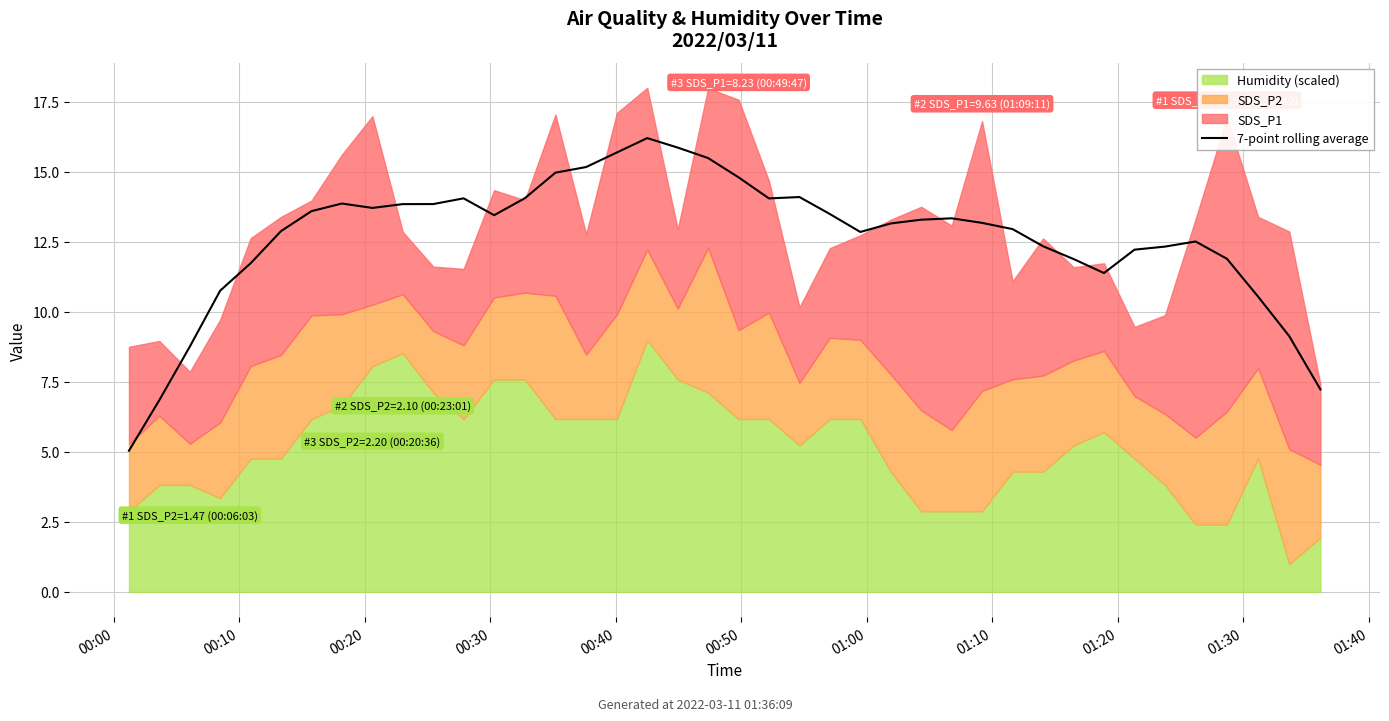

What is the value of the 30th point from the left?

13.0